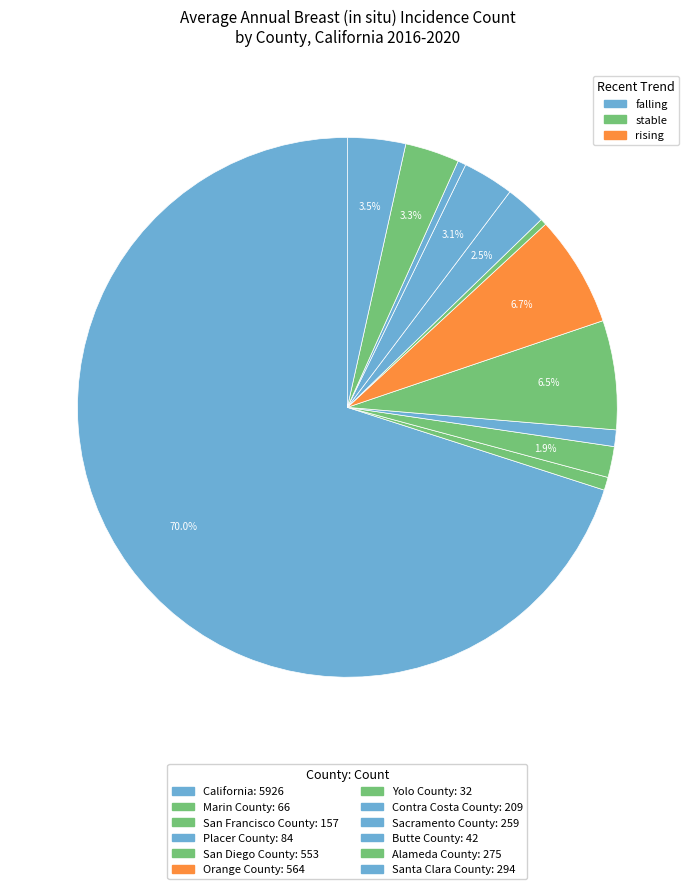

How many segments does this pie chart have?

12